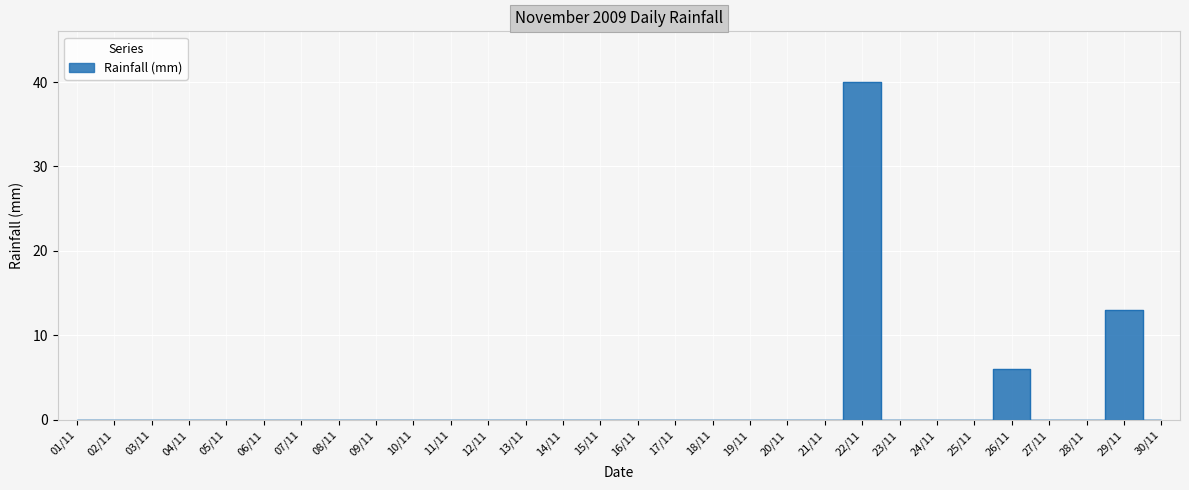

What is the difference between the maximum and second lowest values?

40